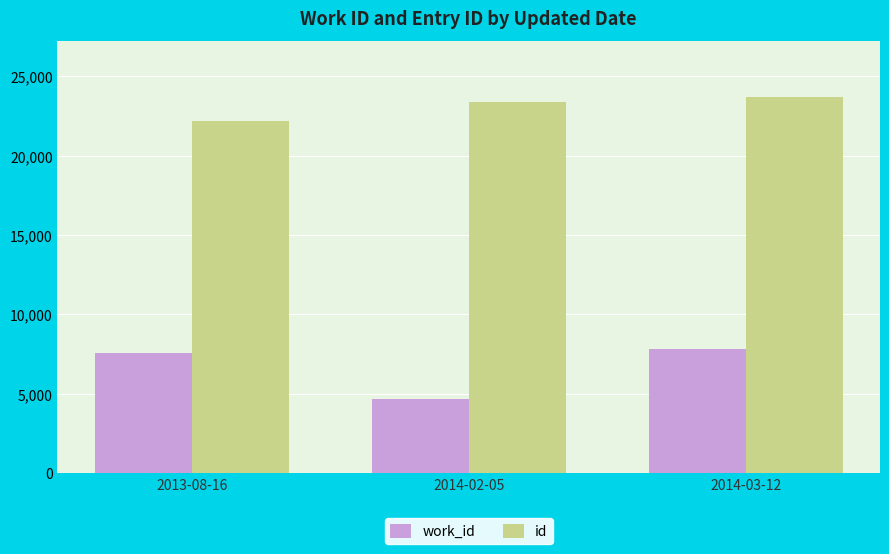

Reading left to right, transcribe all the data shown in this chart.

work_id: 2013-08-16=7593	2014-02-05=4702	2014-03-12=7846
id: 2013-08-16=22213	2014-02-05=23389	2014-03-12=23681